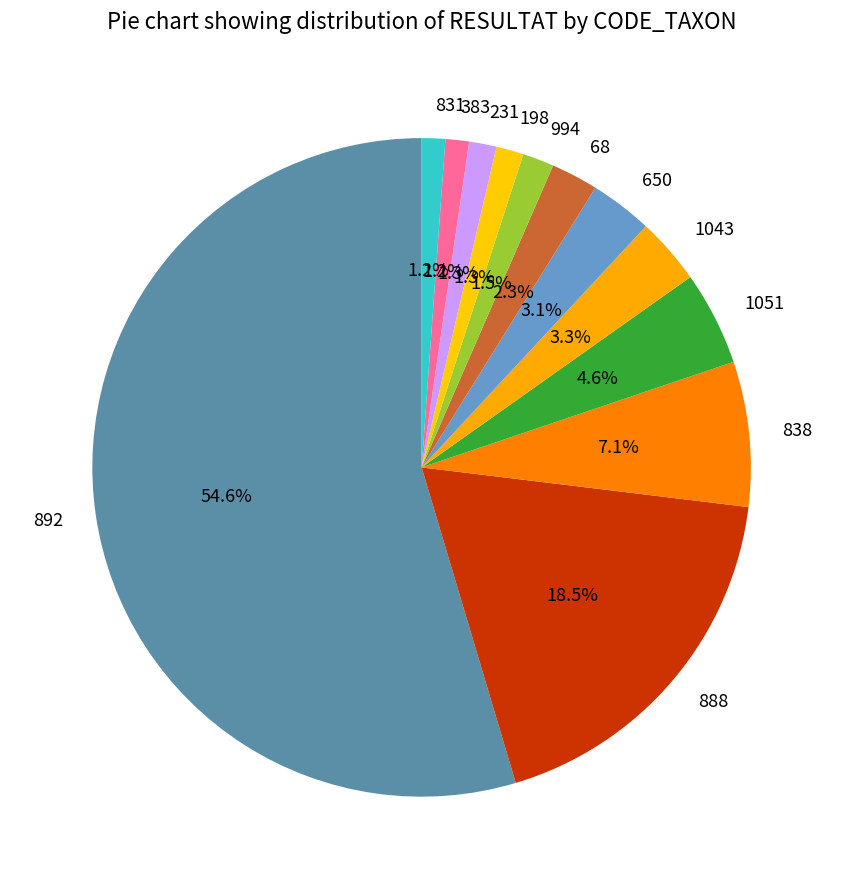

How many segments does this pie chart have?

12